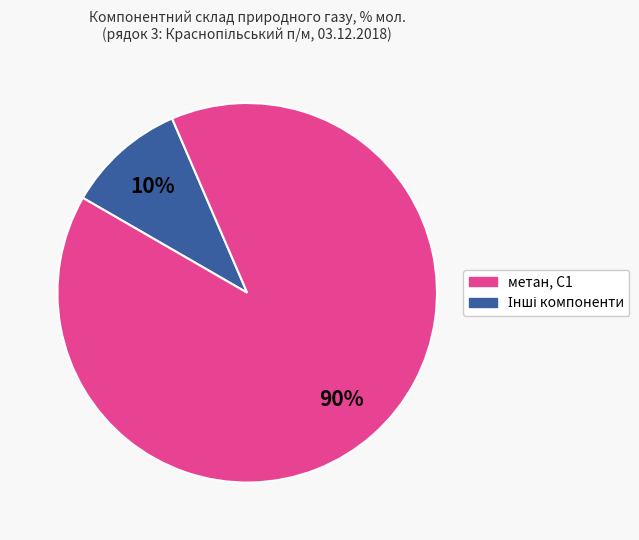

To the nearest percent, what is the difference between the largest and smallest slice percentages?

80%